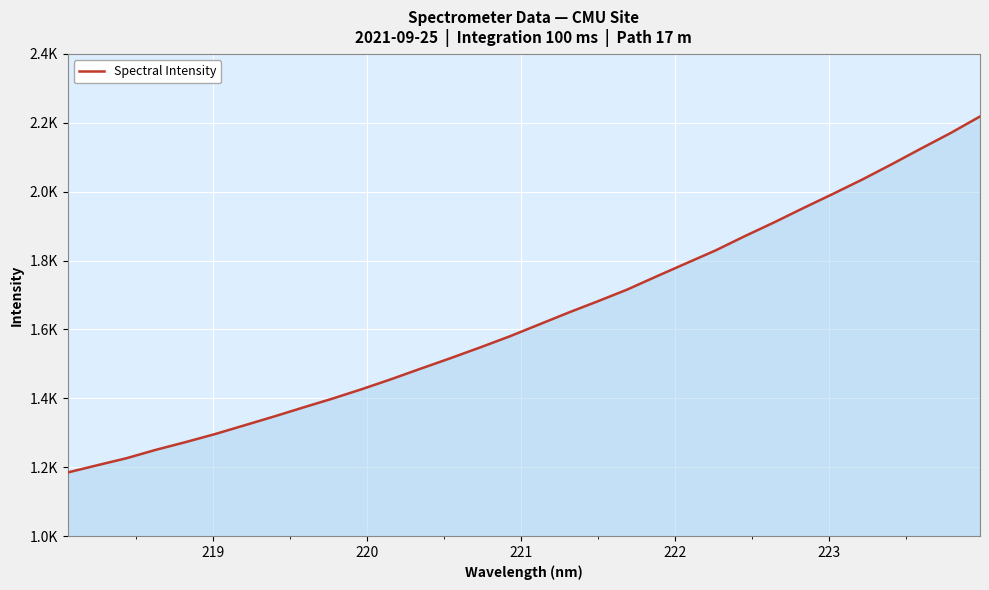

Is this an area chart (filled region under the line)?

Yes